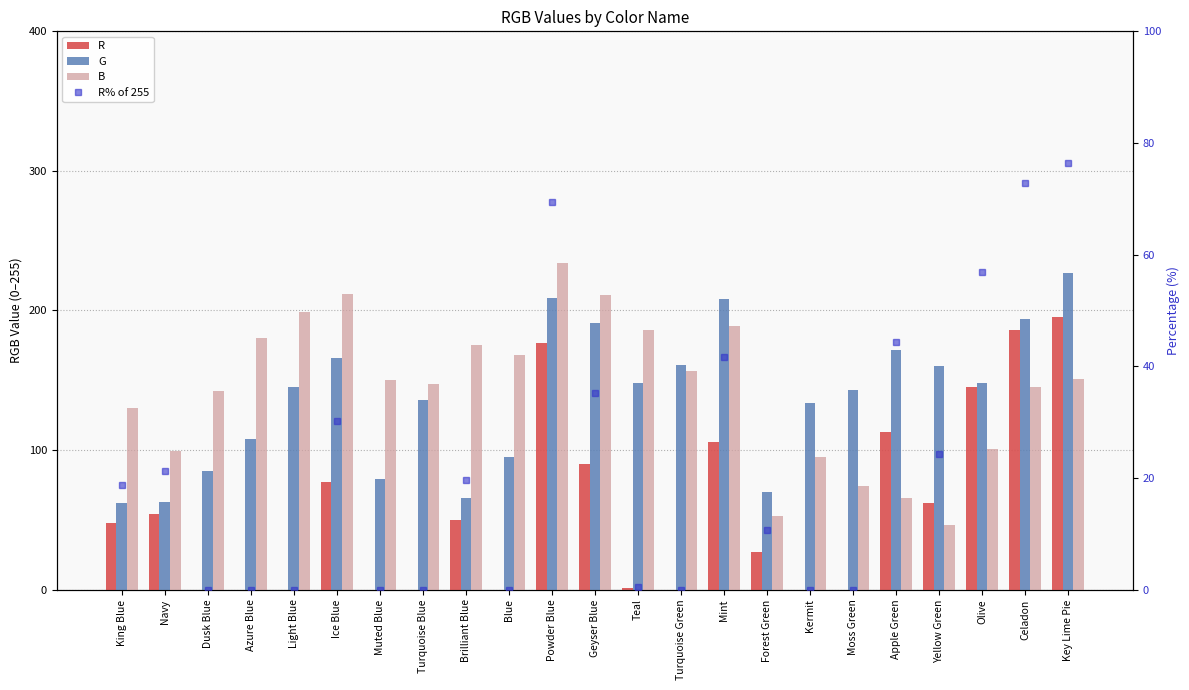

Reading left to right, list all the values displayed in this chart.

R: King Blue=48.0	Navy=54.0	Dusk Blue=0.0	Azure Blue=0.0	Light Blue=0.0	Ice Blue=77.0	Muted Blue=0.0	Turquoise Blue=0.0	Brilliant Blue=50.0	Blue=0.0	Powder Blue=177.0	Geyser Blue=90.0	Teal=1.0	Turquoise Green=0.0	Mint=106.0	Forest Green=27.0	Kermit=0.0	Moss Green=0.0	Apple Green=113.0	Yellow Green=62.0	Olive=145.0	Celadon=186.0	Key Lime Pie=195.0
G: King Blue=62.0	Navy=63.0	Dusk Blue=85.0	Azure Blue=108.0	Light Blue=145.0	Ice Blue=166.0	Muted Blue=79.0	Turquoise Blue=136.0	Brilliant Blue=66.0	Blue=95.0	Powder Blue=209.0	Geyser Blue=191.0	Teal=148.0	Turquoise Green=161.0	Mint=208.0	Forest Green=70.0	Kermit=134.0	Moss Green=143.0	Apple Green=172.0	Yellow Green=160.0	Olive=148.0	Celadon=194.0	Key Lime Pie=227.0
B: King Blue=130.0	Navy=99.0	Dusk Blue=142.0	Azure Blue=180.0	Light Blue=199.0	Ice Blue=212.0	Muted Blue=150.0	Turquoise Blue=147.0	Brilliant Blue=175.0	Blue=168.0	Powder Blue=234.0	Geyser Blue=211.0	Teal=186.0	Turquoise Green=157.0	Mint=189.0	Forest Green=53.0	Kermit=95.0	Moss Green=74.0	Apple Green=66.0	Yellow Green=46.0	Olive=101.0	Celadon=145.0	Key Lime Pie=151.0
R% of 255: King Blue=18.8	Navy=21.2	Dusk Blue=0.0	Azure Blue=0.0	Light Blue=0.0	Ice Blue=30.2	Muted Blue=0.0	Turquoise Blue=0.0	Brilliant Blue=19.6	Blue=0.0	Powder Blue=69.4	Geyser Blue=35.3	Teal=0.4	Turquoise Green=0.0	Mint=41.6	Forest Green=10.6	Kermit=0.0	Moss Green=0.0	Apple Green=44.3	Yellow Green=24.3	Olive=56.9	Celadon=72.9	Key Lime Pie=76.5